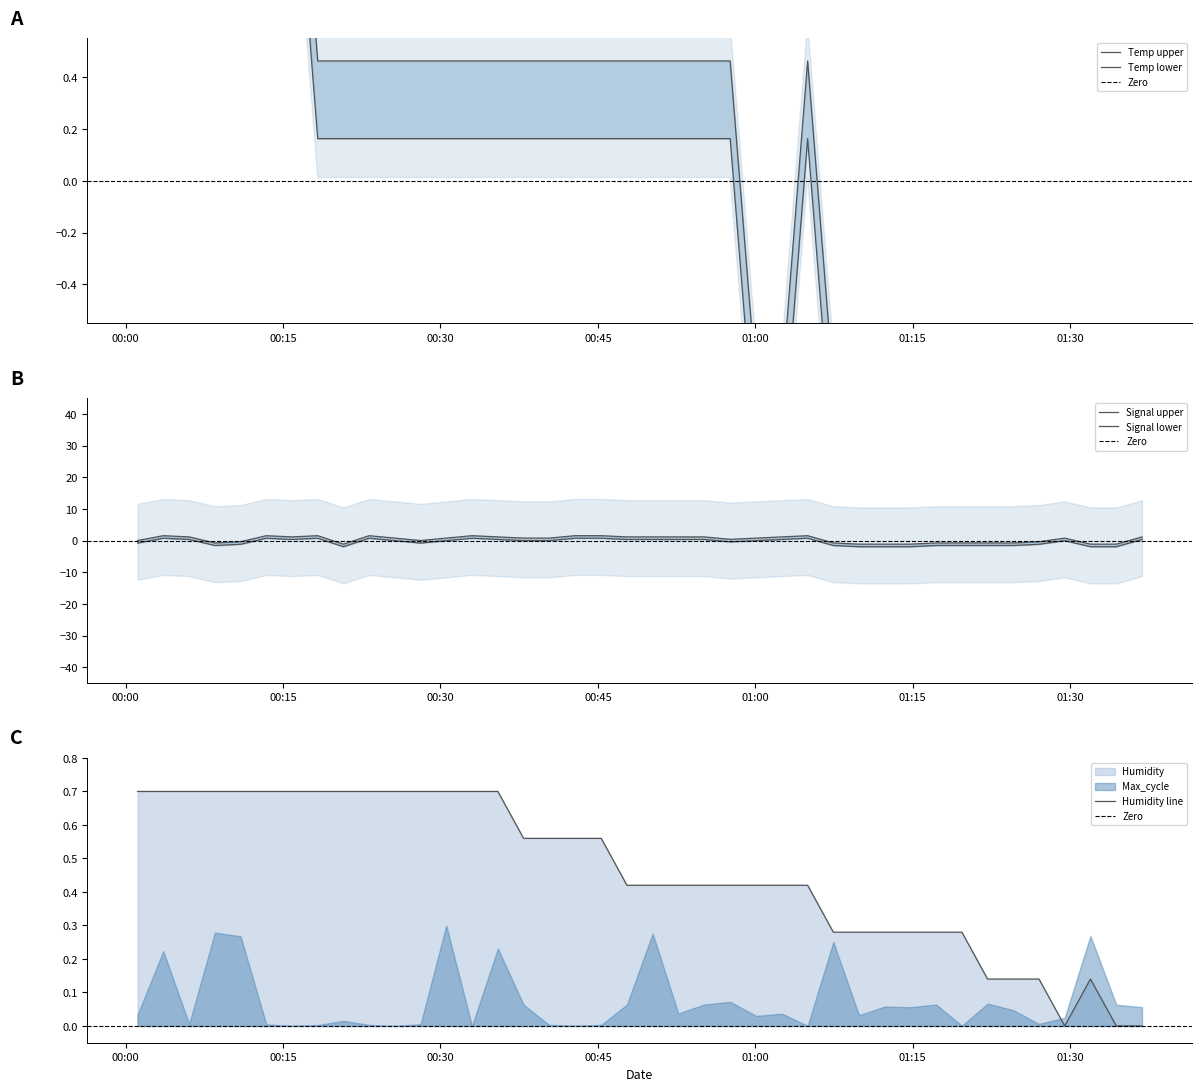

True or false: Temp and Humidity intersect in this chart.

True